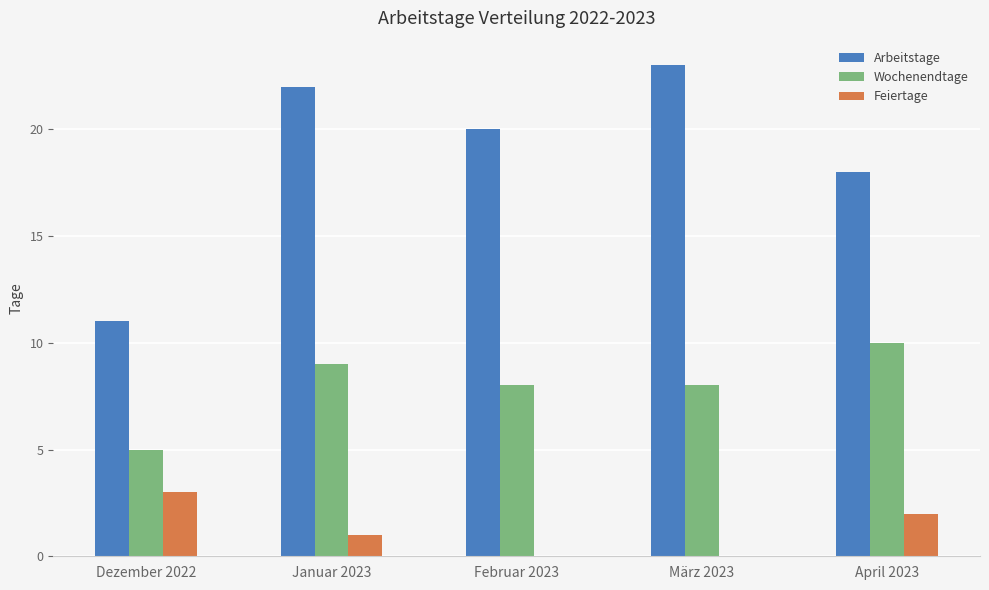

Which series has the largest total across all categories?

Arbeitstage